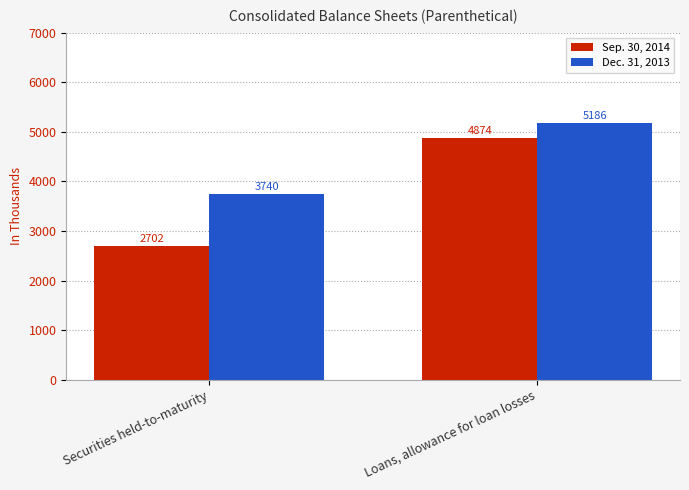

What is the greatest value displayed?

5186